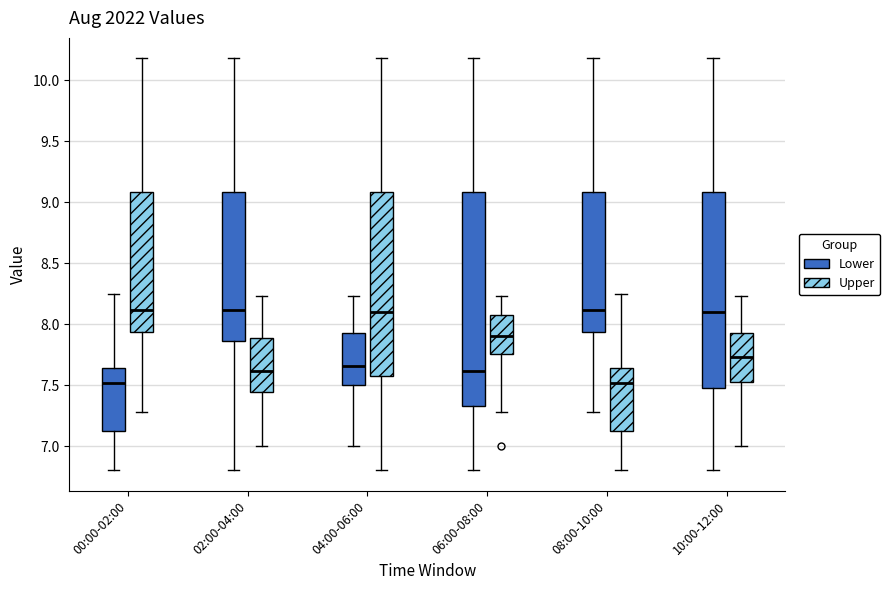

Reading left to right, read every box against the y-axis: the position of its median line, the range the box covers, and the ends of its whiskers. The values are not printed on the chart, so give them approximately, as read against the axis.

00:00-02:00 (Lower): median 7.50, box 7.10 to 7.65, whiskers 6.80 to 8.25
00:00-02:00 (Upper): median 8.10, box 7.95 to 9.10, whiskers 7.30 to 10.20
02:00-04:00 (Lower): median 8.10, box 7.85 to 9.10, whiskers 6.80 to 10.20
02:00-04:00 (Upper): median 7.60, box 7.45 to 7.90, whiskers 7.00 to 8.25
04:00-06:00 (Lower): median 7.65, box 7.50 to 7.95, whiskers 7.00 to 8.25
04:00-06:00 (Upper): median 8.10, box 7.60 to 9.10, whiskers 6.80 to 10.20
06:00-08:00 (Lower): median 7.60, box 7.35 to 9.10, whiskers 6.80 to 10.20
06:00-08:00 (Upper): median 7.90, box 7.75 to 8.10, whiskers 7.30 to 8.25
08:00-10:00 (Lower): median 8.10, box 7.95 to 9.10, whiskers 7.30 to 10.20
08:00-10:00 (Upper): median 7.50, box 7.10 to 7.65, whiskers 6.80 to 8.25
10:00-12:00 (Lower): median 8.10, box 7.50 to 9.10, whiskers 6.80 to 10.20
10:00-12:00 (Upper): median 7.75, box 7.50 to 7.95, whiskers 7.00 to 8.25